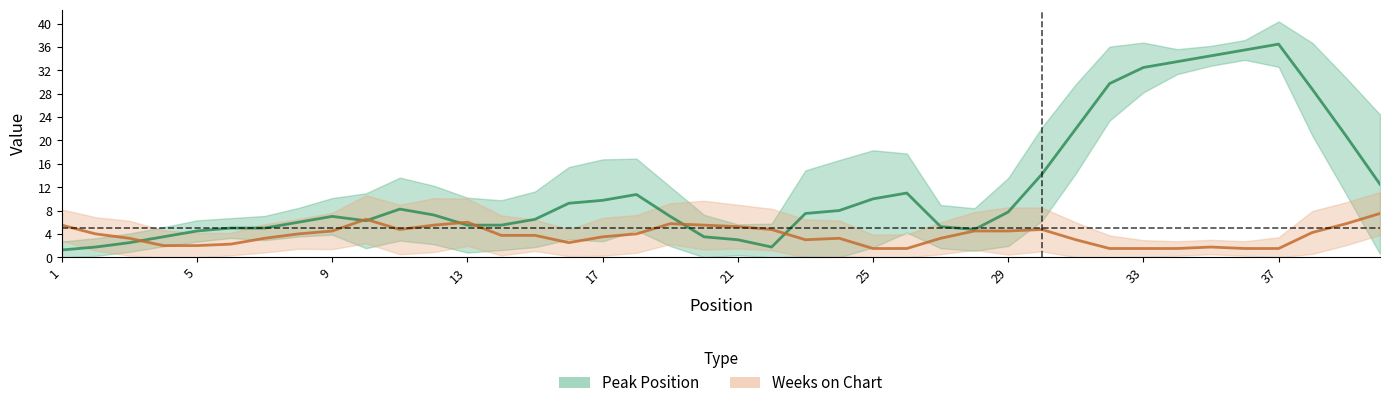

What are all the series names shown in the legend?

Peak Position, Weeks on Chart